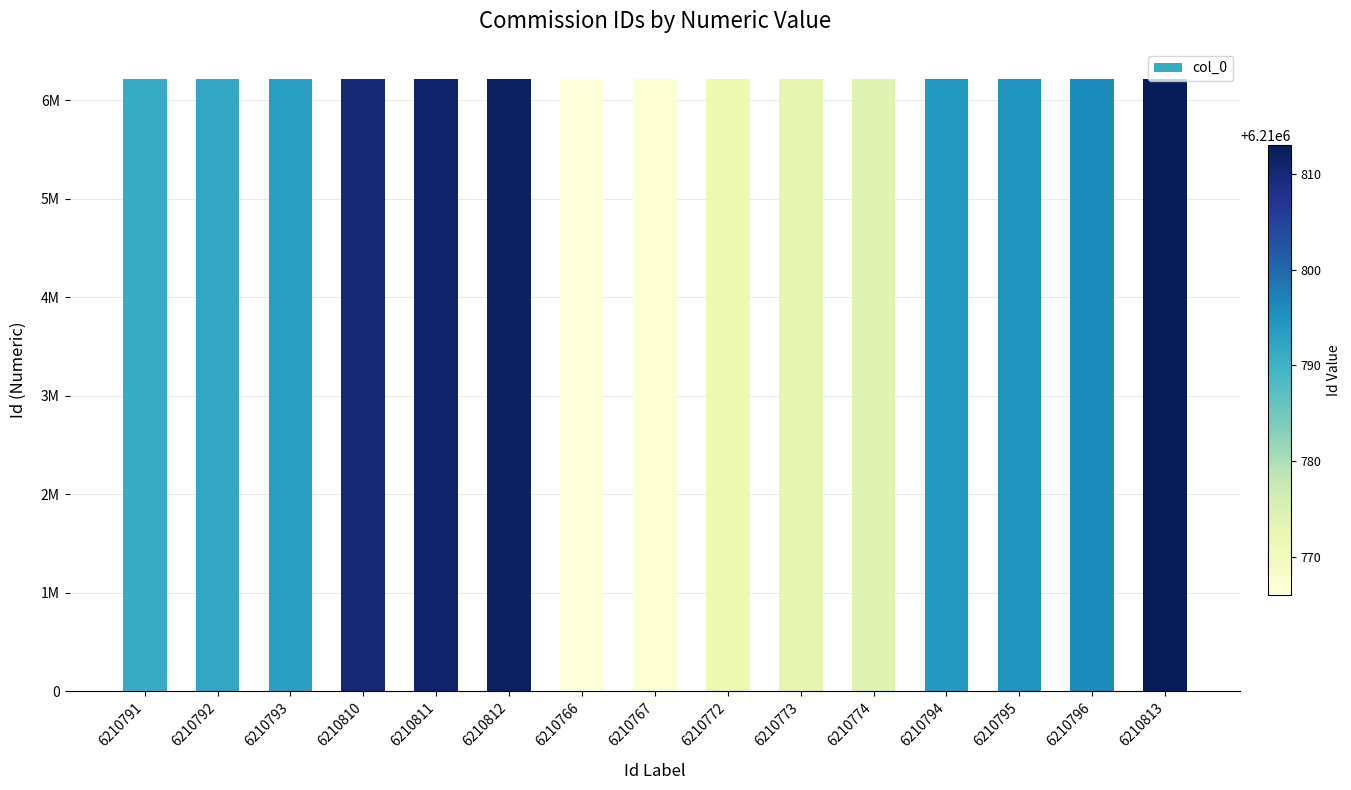

Reading right to left, transcribe all the data shown in this chart.

6210813	6210796	6210795	6210794	6210774	6210773	6210772	6210767	6210766	6210812	6210811	6210810	6210793	6210792	6210791